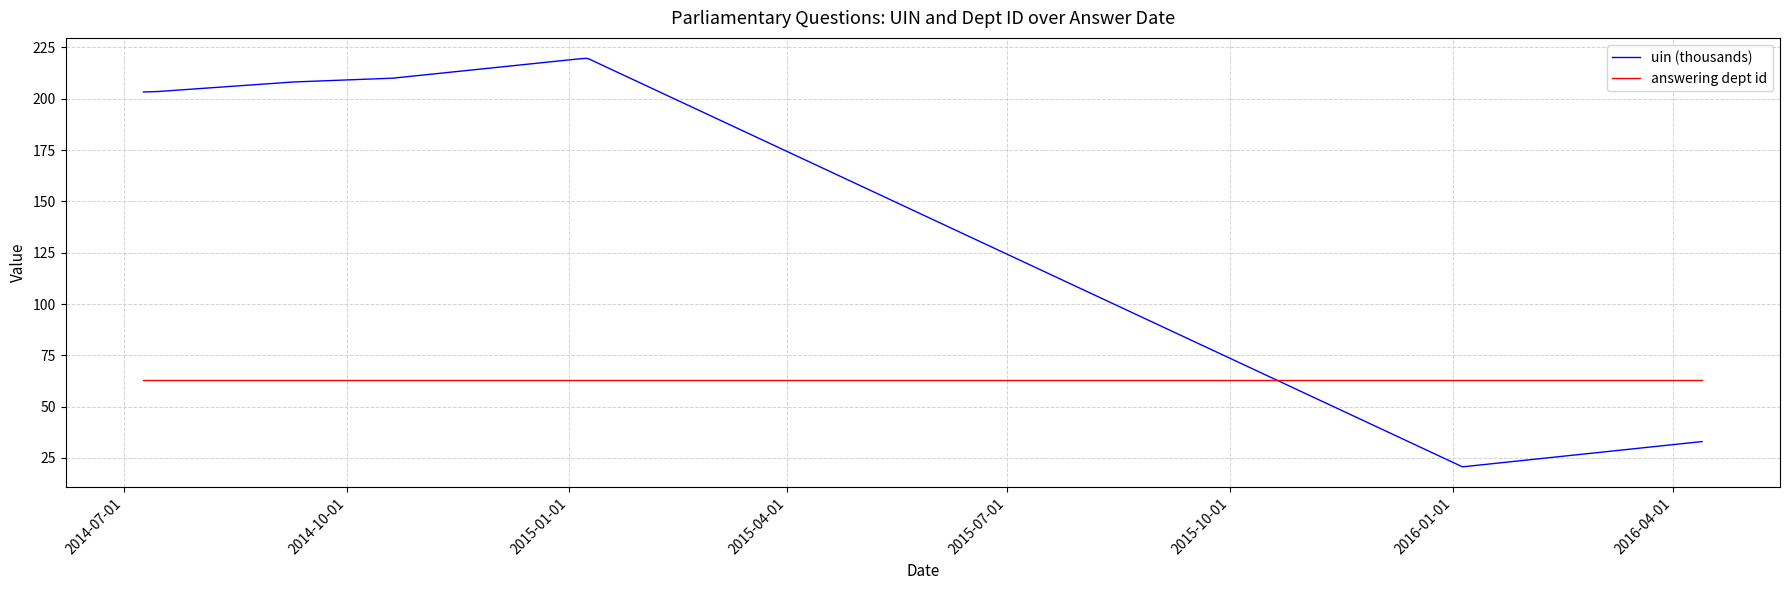

Which series has the largest total across all categories?

uin (thousands)